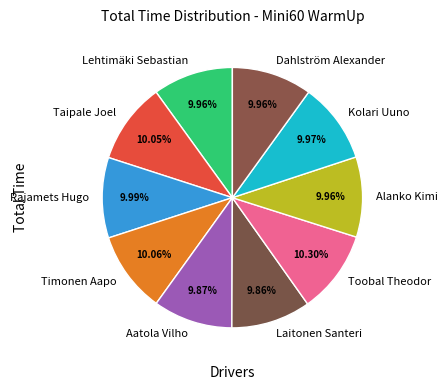

What percentage is the Laitonen Santeri slice, to the nearest percent?

10%